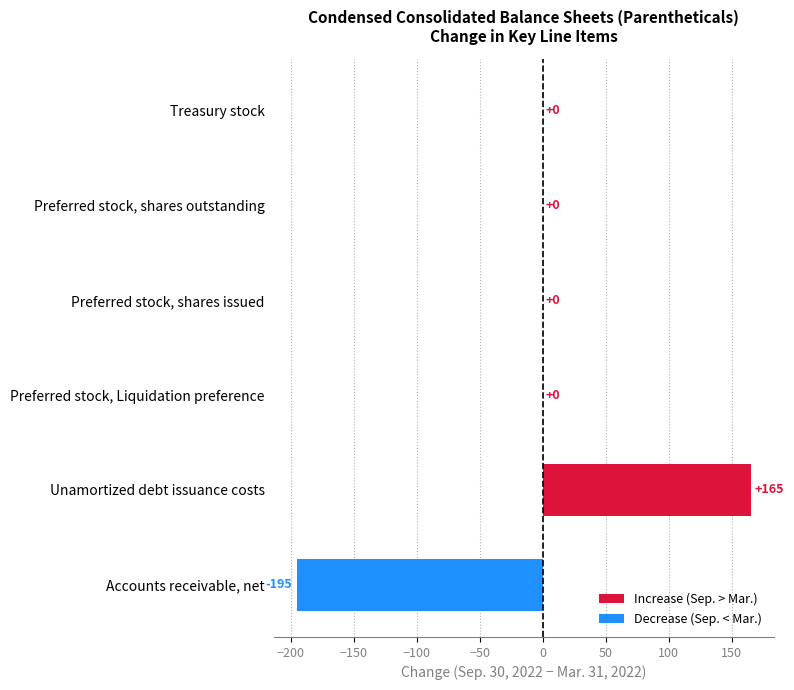

Where is the data nearest to the value -15?

Preferred stock, Liquidation preference